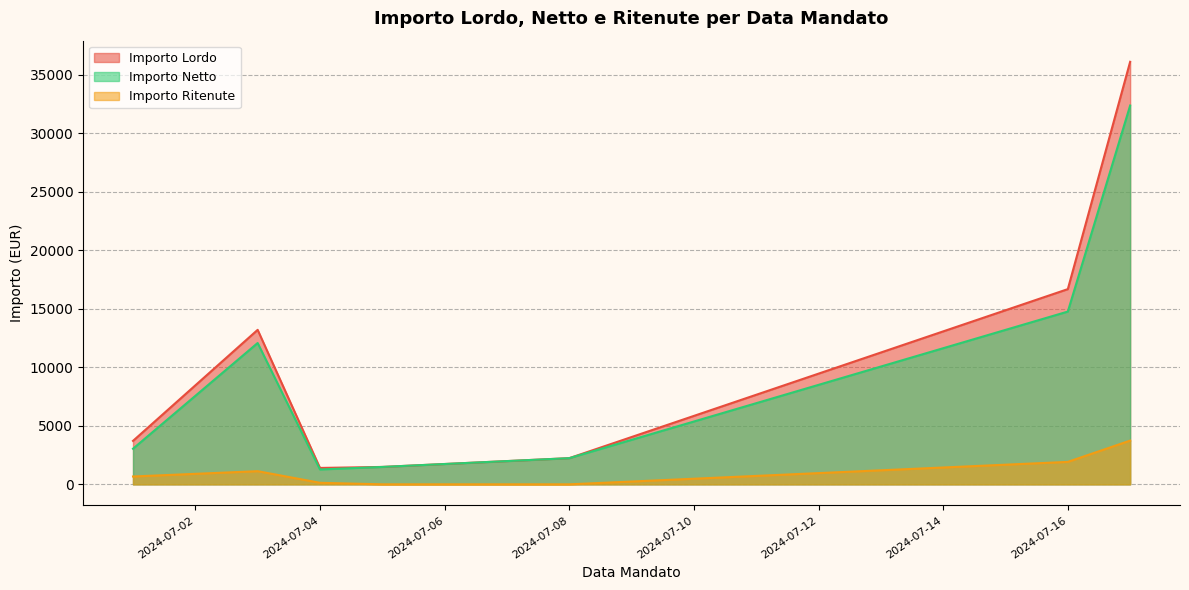

At which label is Importo Lordo closest to 18764?

2024-07-16